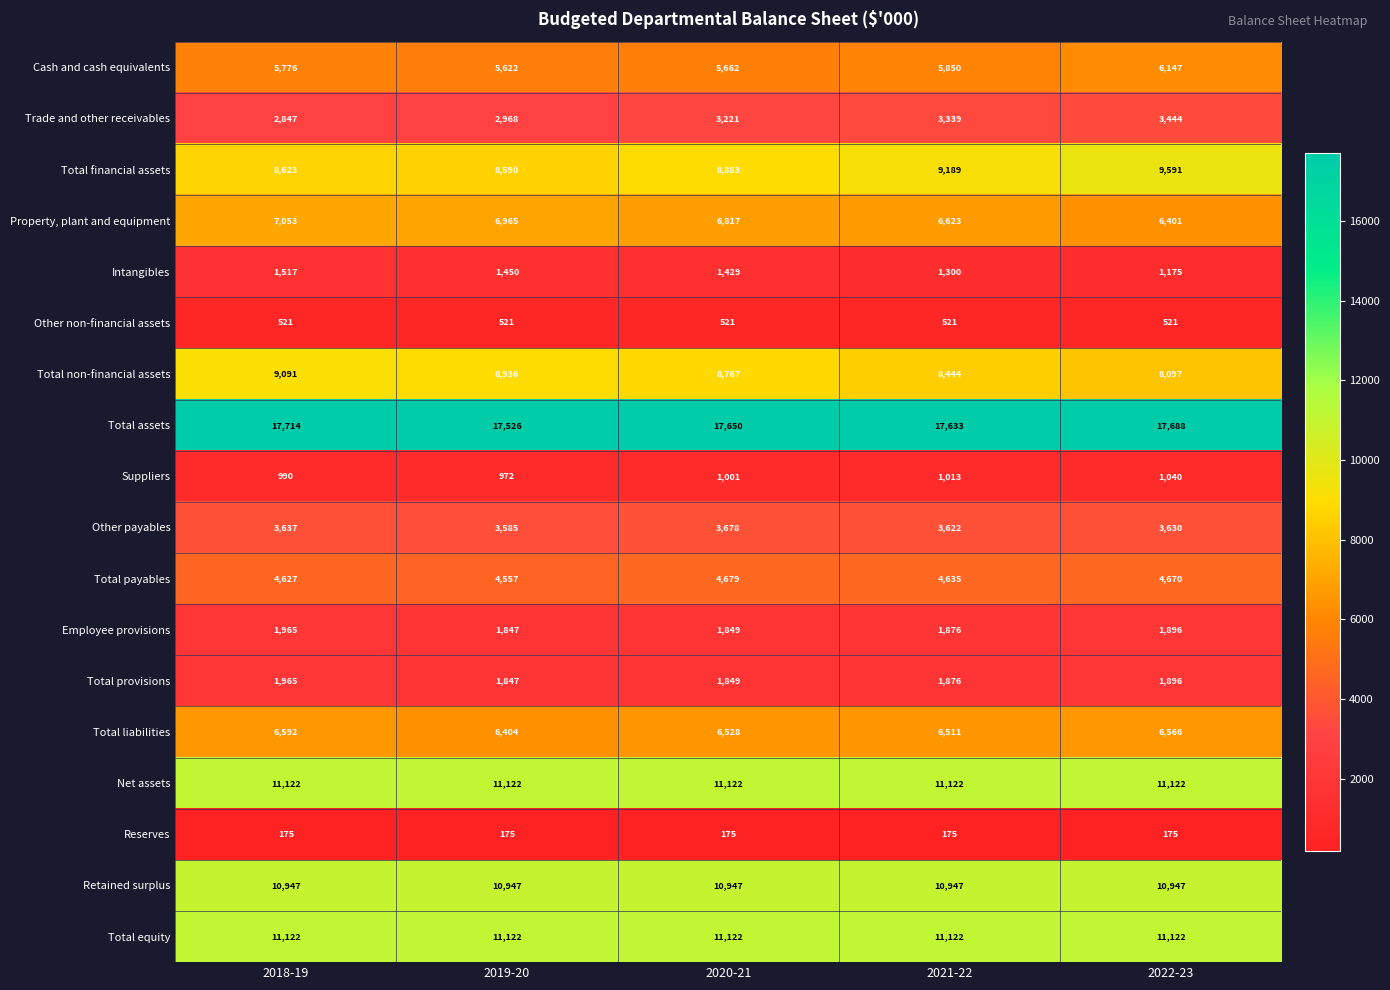

What is the lowest value of the Total equity series?

11122